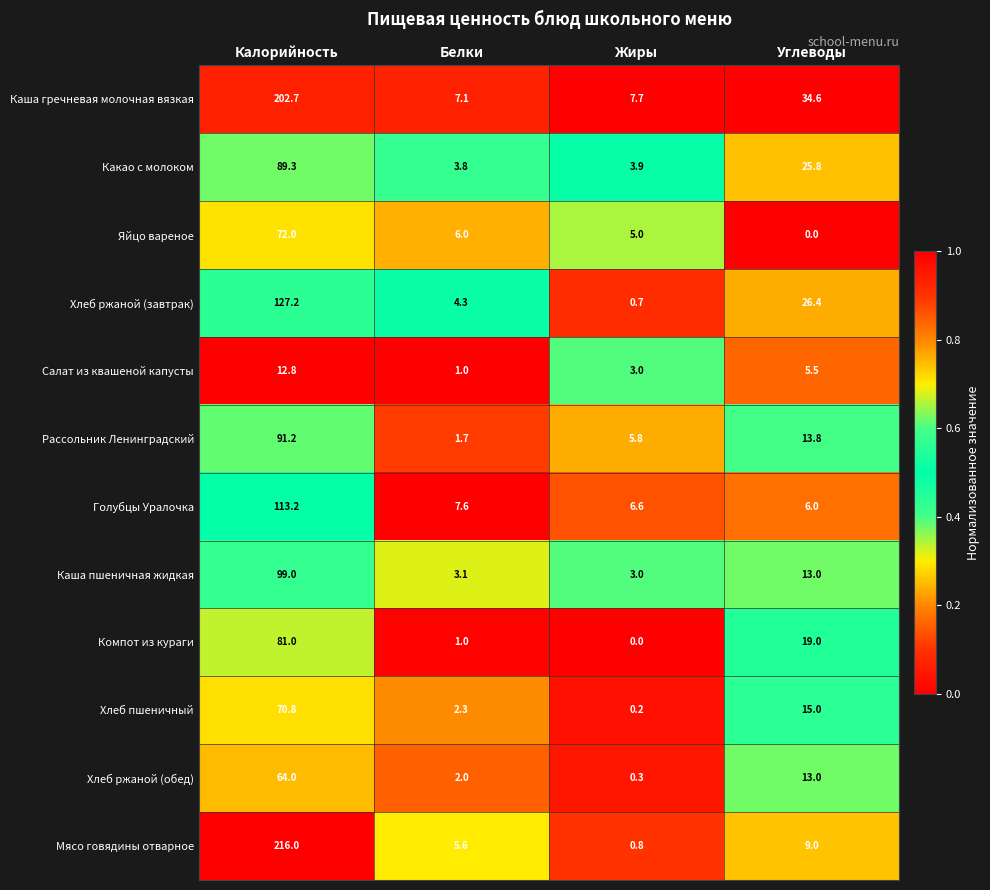

At which label does Яйцо вареное first exceed 6?

Калорийность